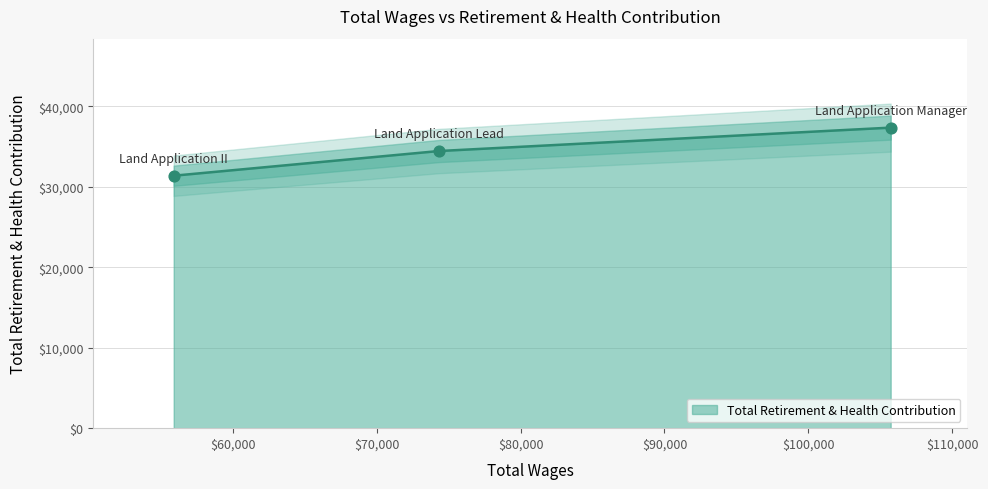

What is the change in value from Land Application Manager to Land Application II?

+5979